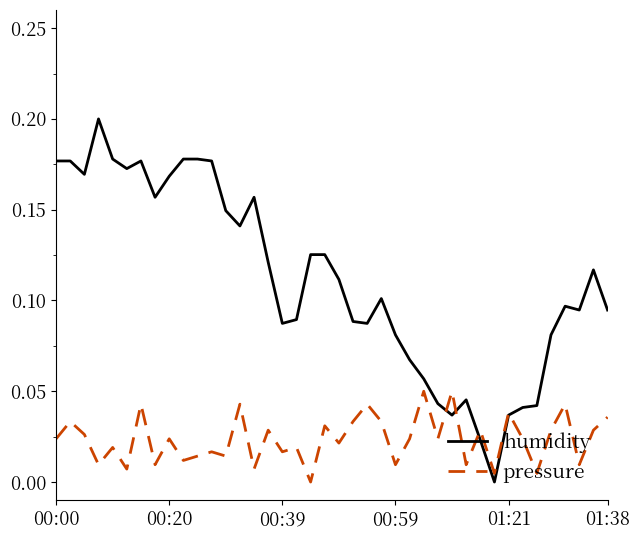

Which series has the largest range (max minus min)?

humidity